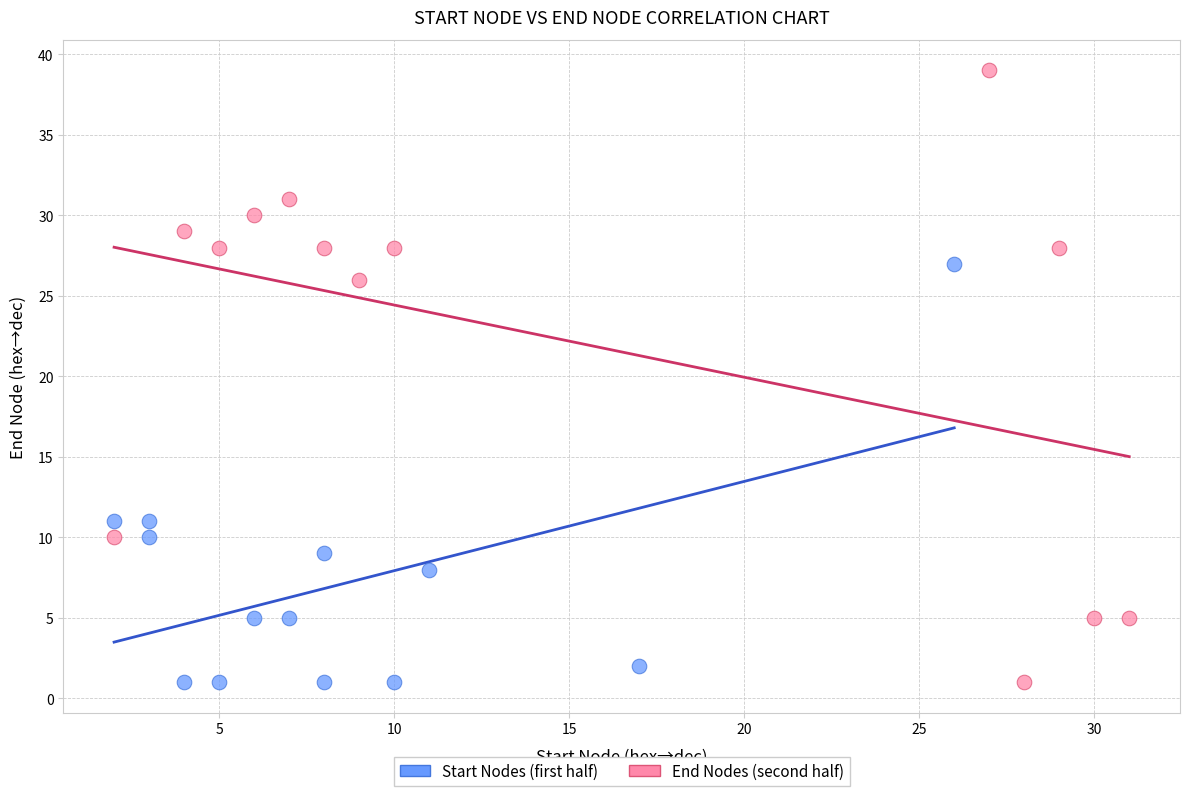

Which series has the largest Y range (max minus min)?

End Nodes (second half)